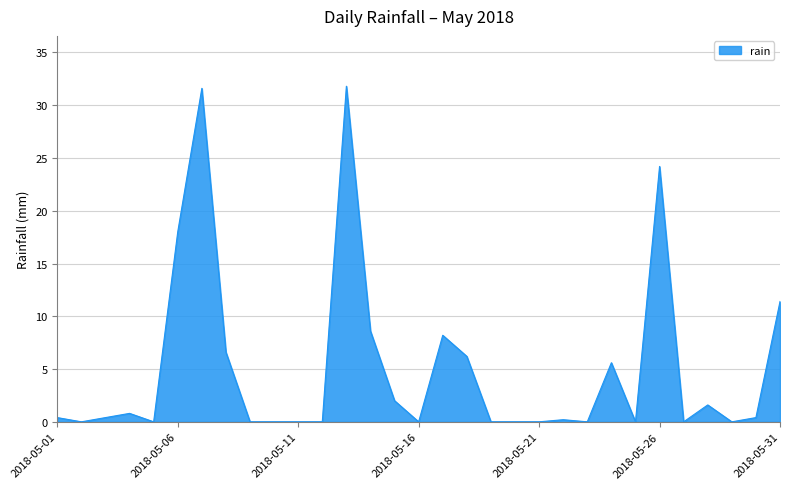

Count the number of categories in the chart.

31